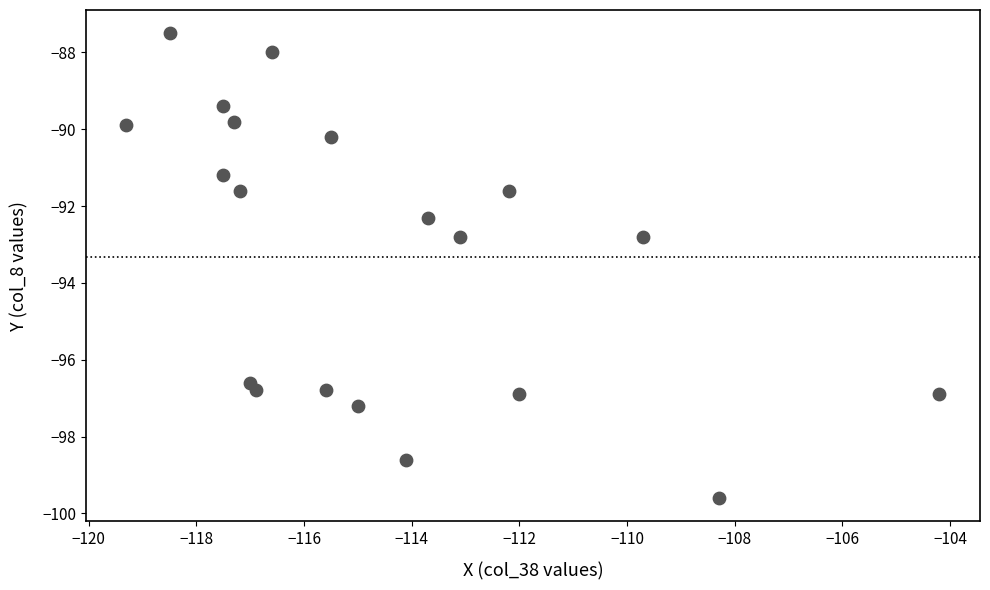

What is the range of Y values (max minus min)?

12.1